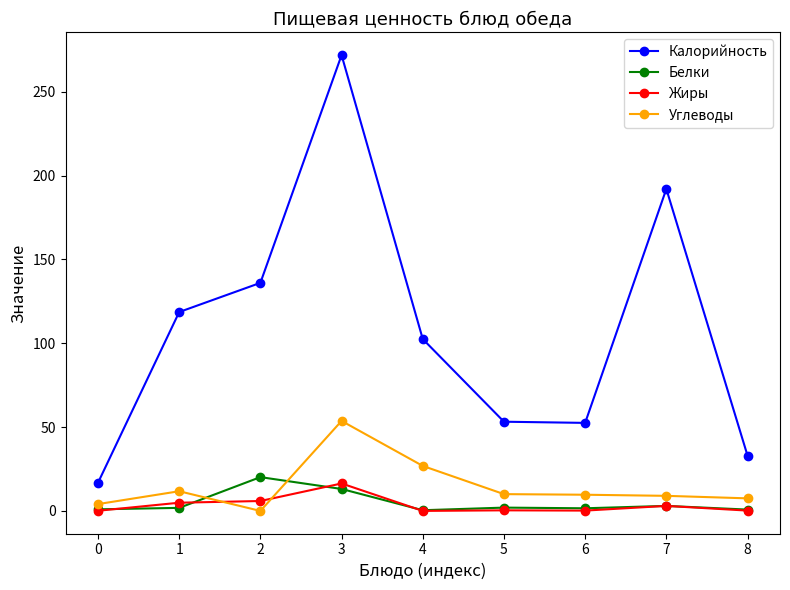

What is the highest value of the Углеводы series?

53.7